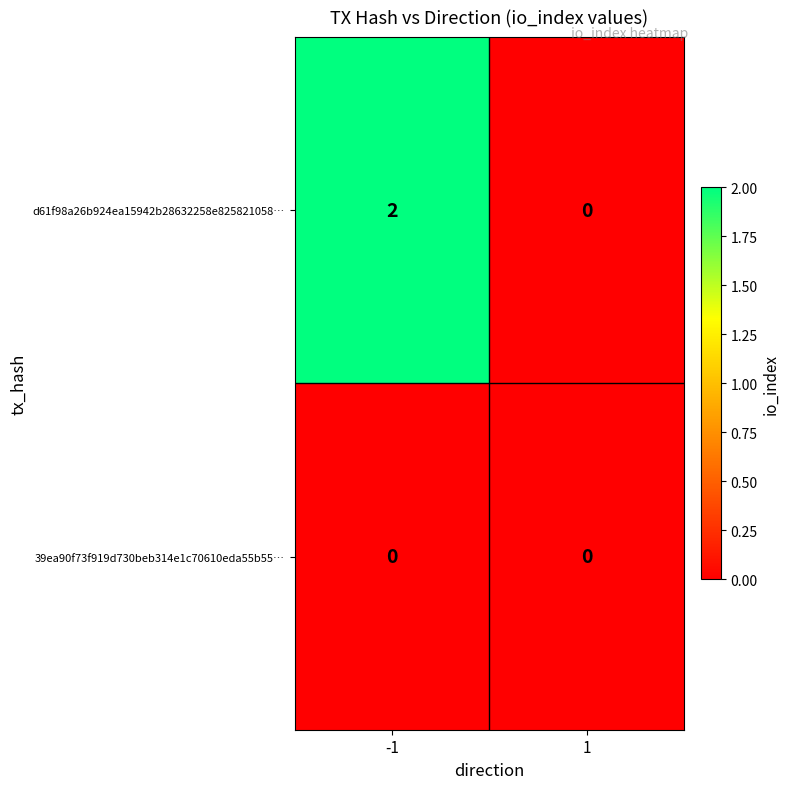

At which category is the sum across all series the highest?

-1